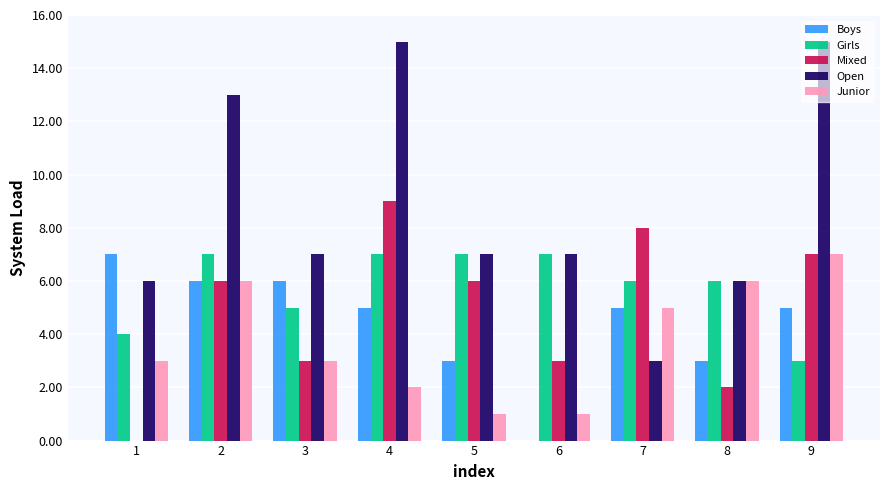

Reading left to right, list all the values displayed in this chart.

Boys: 1=7	2=6	3=6	4=5	5=3	6=0	7=5	8=3	9=5
Girls: 1=4	2=7	3=5	4=7	5=7	6=7	7=6	8=6	9=3
Mixed: 1=0	2=6	3=3	4=9	5=6	6=3	7=8	8=2	9=7
Open: 1=6	2=13	3=7	4=15	5=7	6=7	7=3	8=6	9=15
Junior: 1=3	2=6	3=3	4=2	5=1	6=1	7=5	8=6	9=7